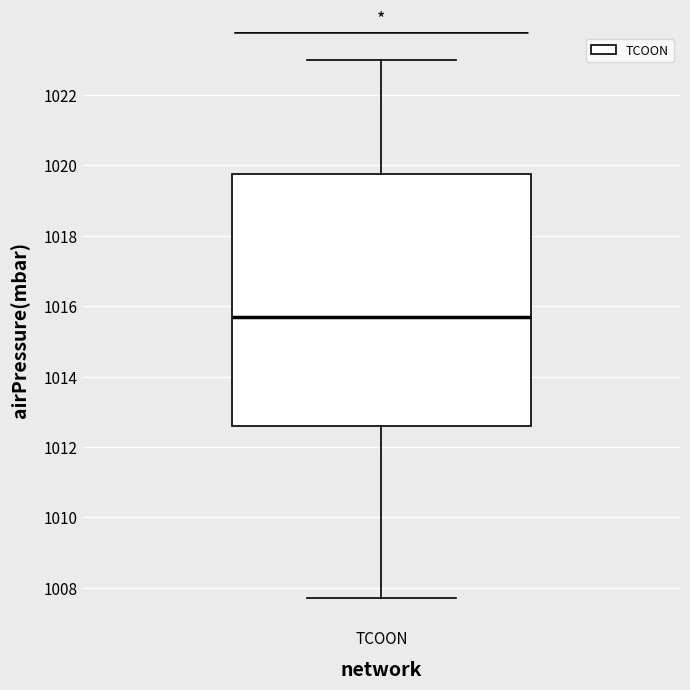

Where does the lower whisker of the box for TCOON end on the y-axis? The values are not printed on the chart, so give them approximately, as read against the axis.

1007.8